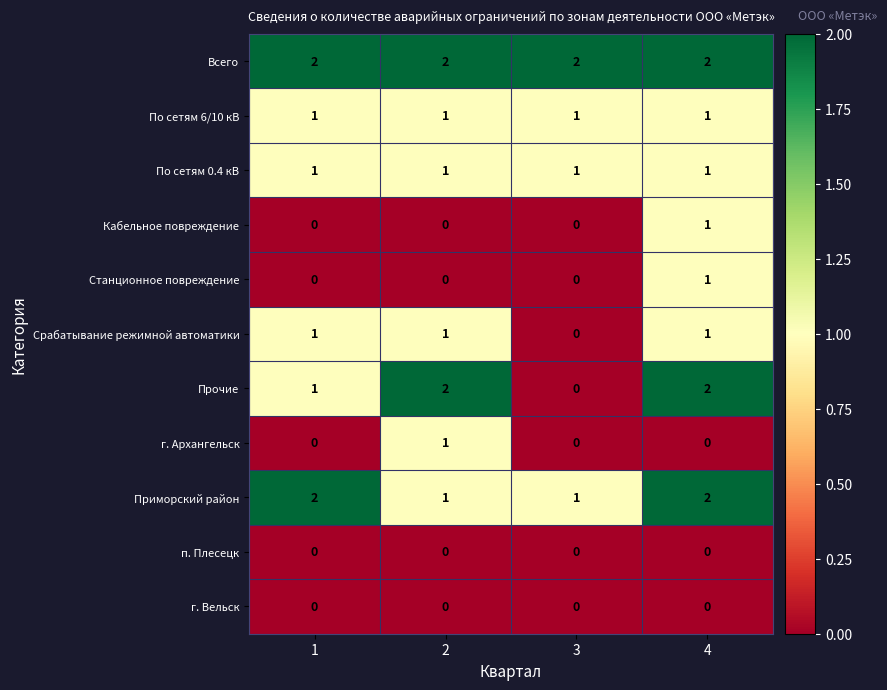

At which category is the sum across all series the highest?

4